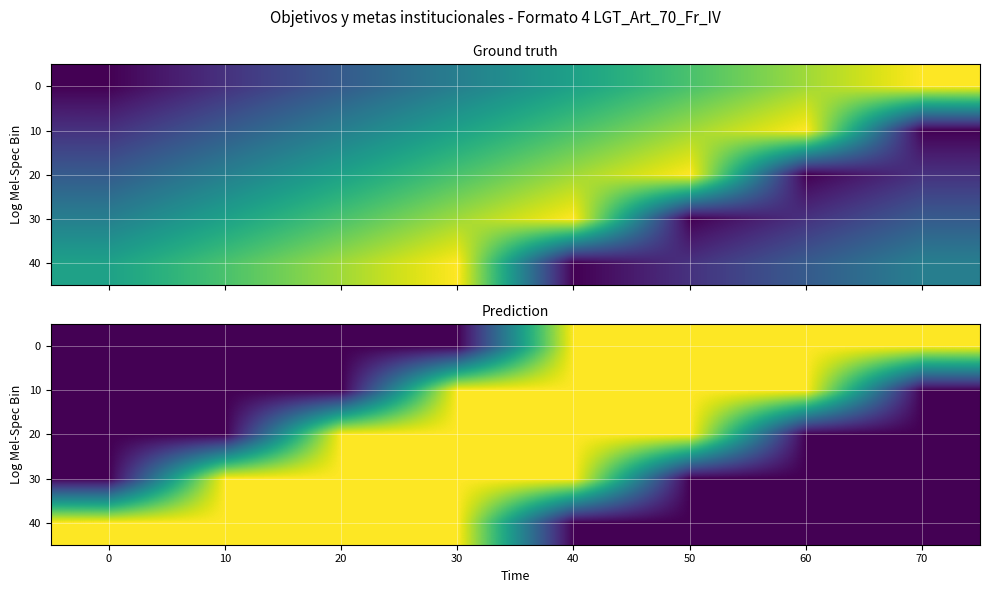

What is the difference between the second highest and minimum values in the row_0 series?

4.0